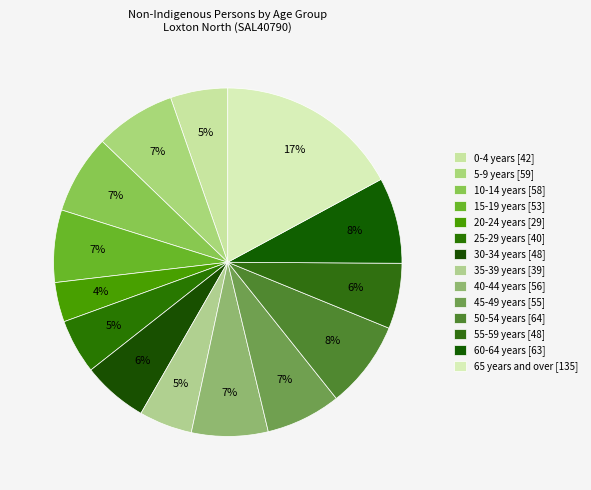

What is the change in value from 55-59 years to 60-64 years?

+15